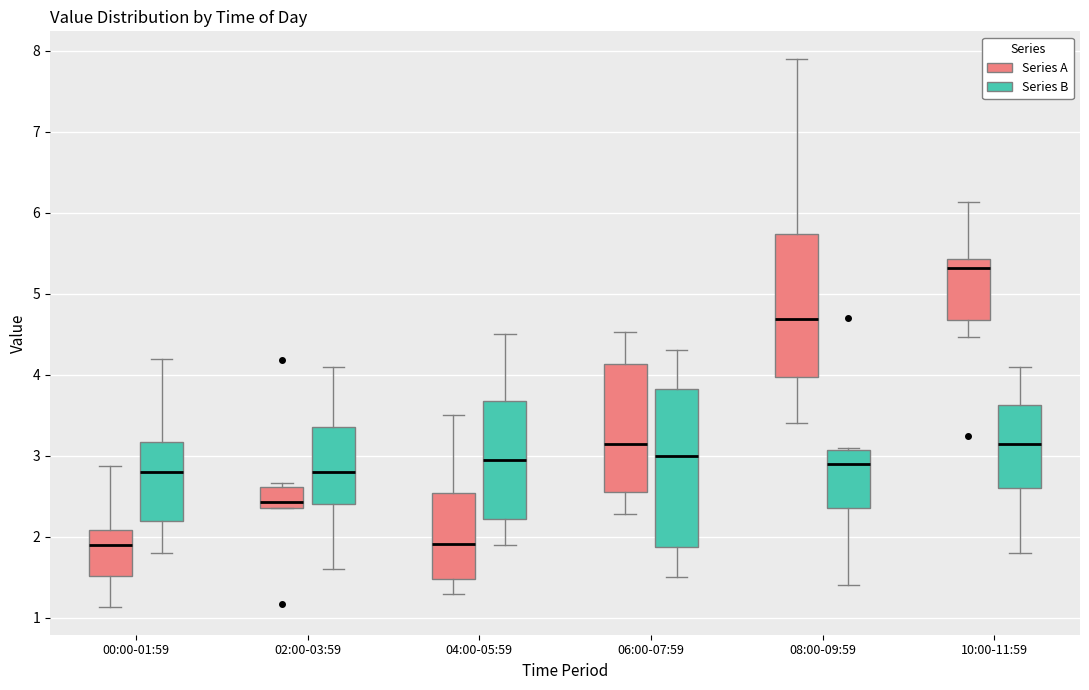

Where does the upper whisker of the box for 04:00-05:59 (Series A) end on the y-axis? The values are not printed on the chart, so give them approximately, as read against the axis.

3.5